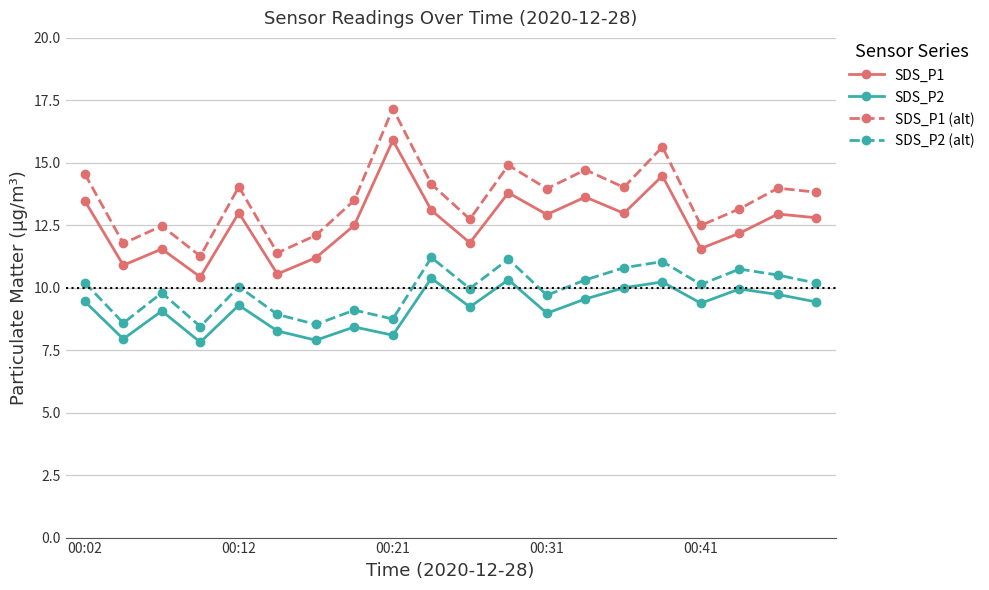

What is the greatest value displayed?

17.2